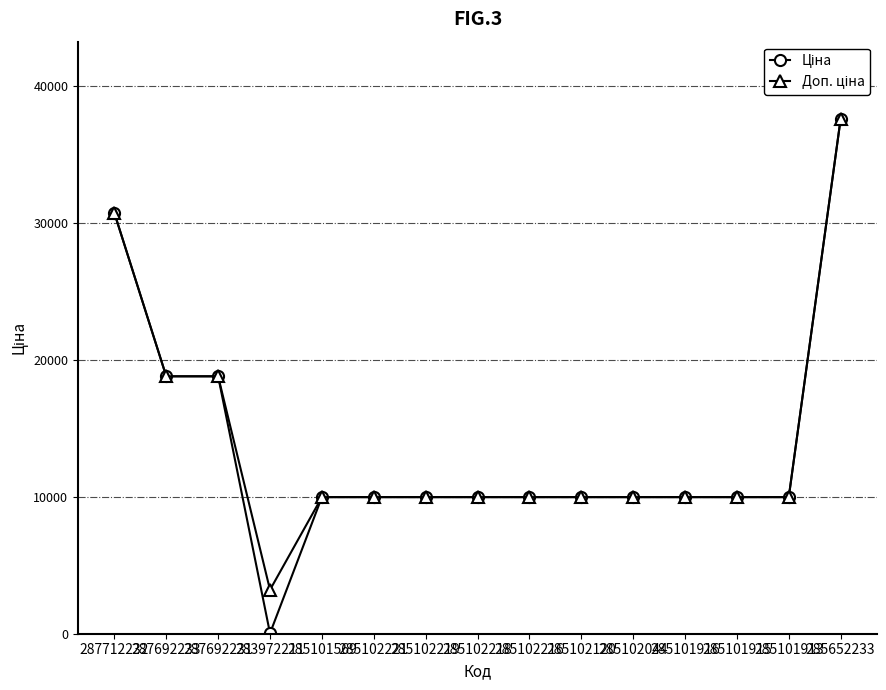

At which category does the chart reach its minimum across all series?

283972211